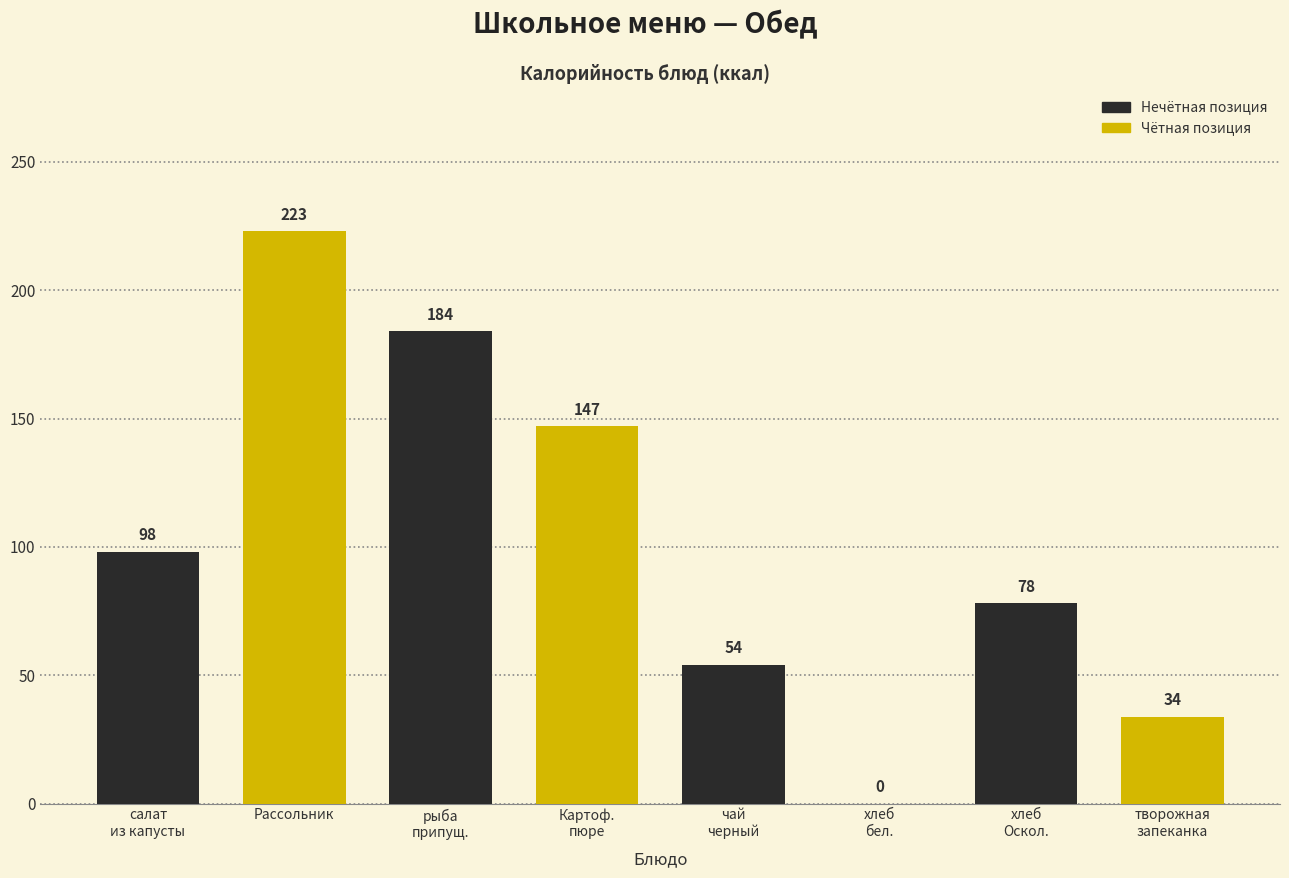

What is the maximum value shown in the chart?

223.0